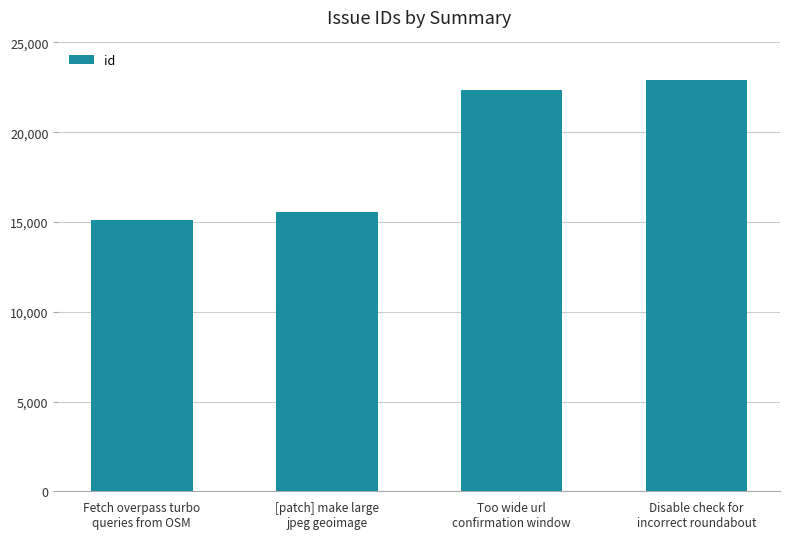

Reading right to left, list all the values displayed in this chart.

22925	22339	15574	15085